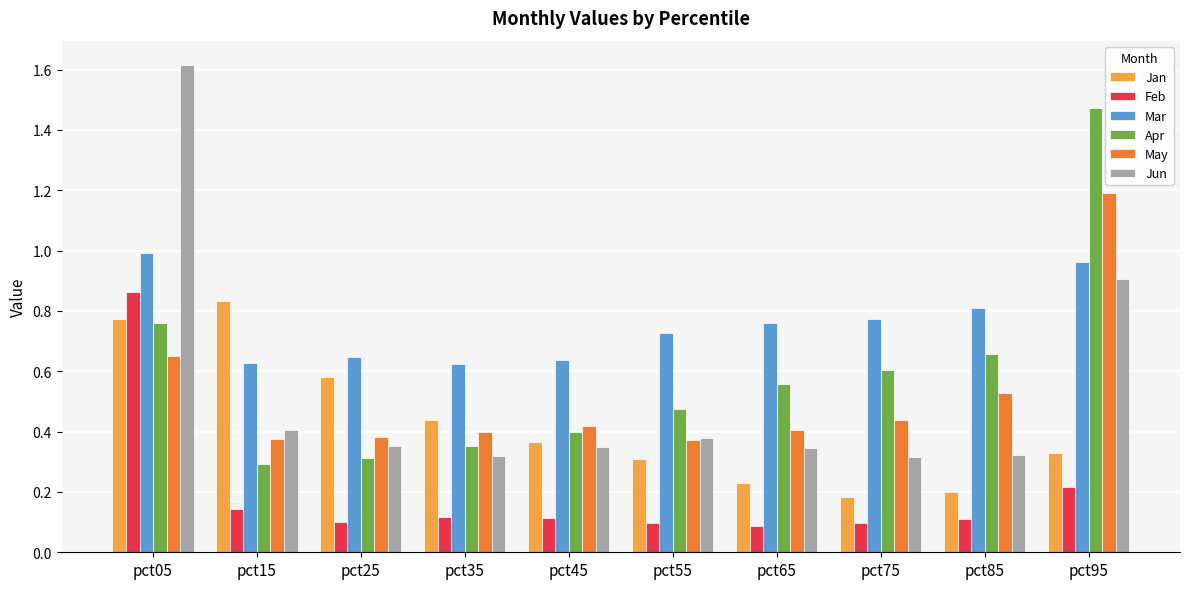

Which series has the largest range (max minus min)?

Jun